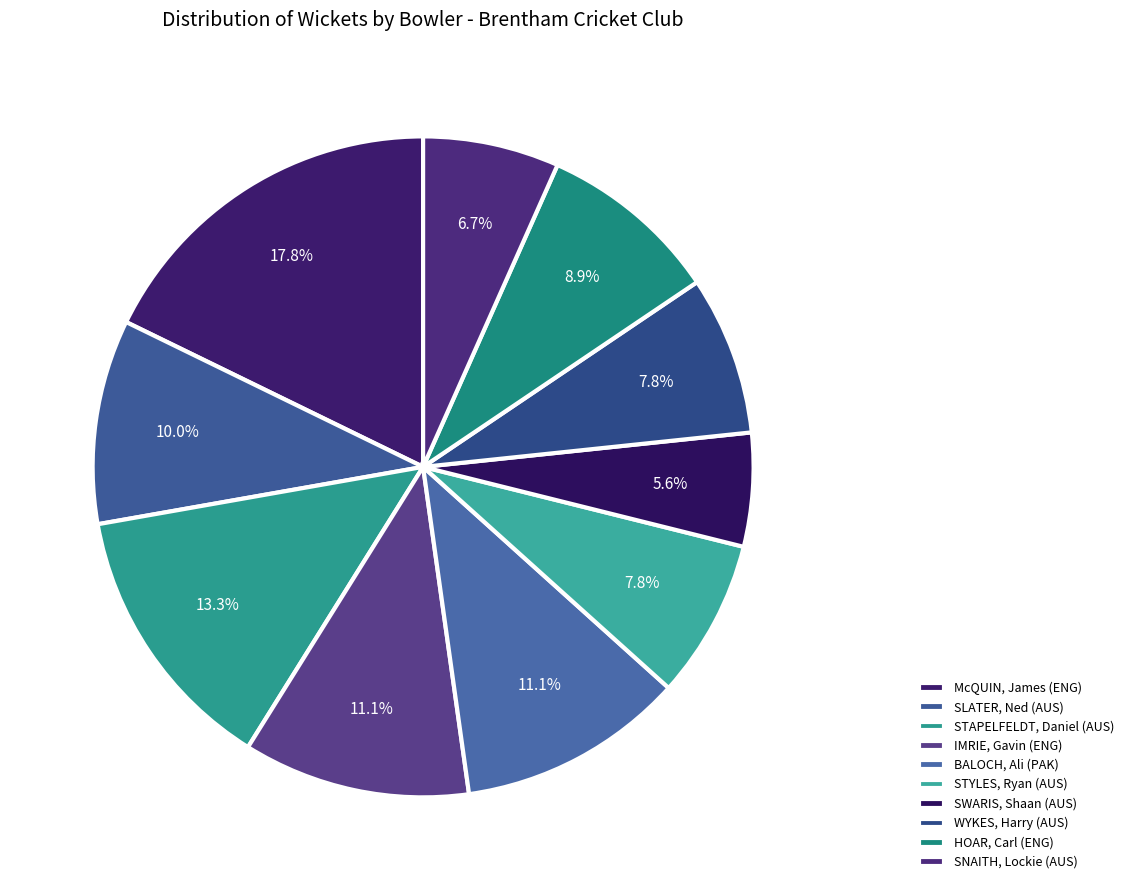

Between McQUIN, James (ENG) and SNAITH, Lockie (AUS), which is larger?

McQUIN, James (ENG)